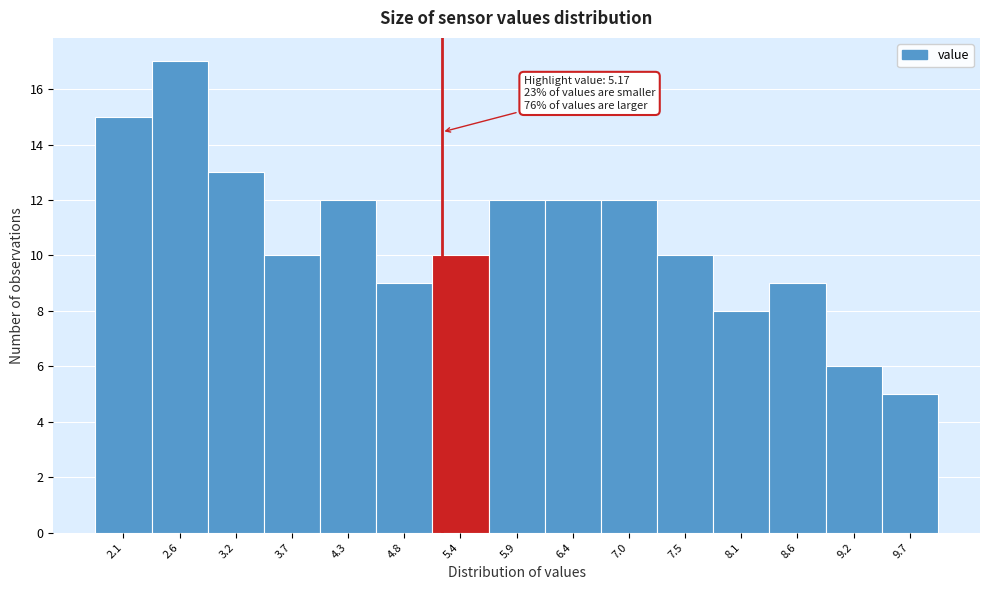

Which range on the x-axis has the tallest bar?

2.3 to 2.9